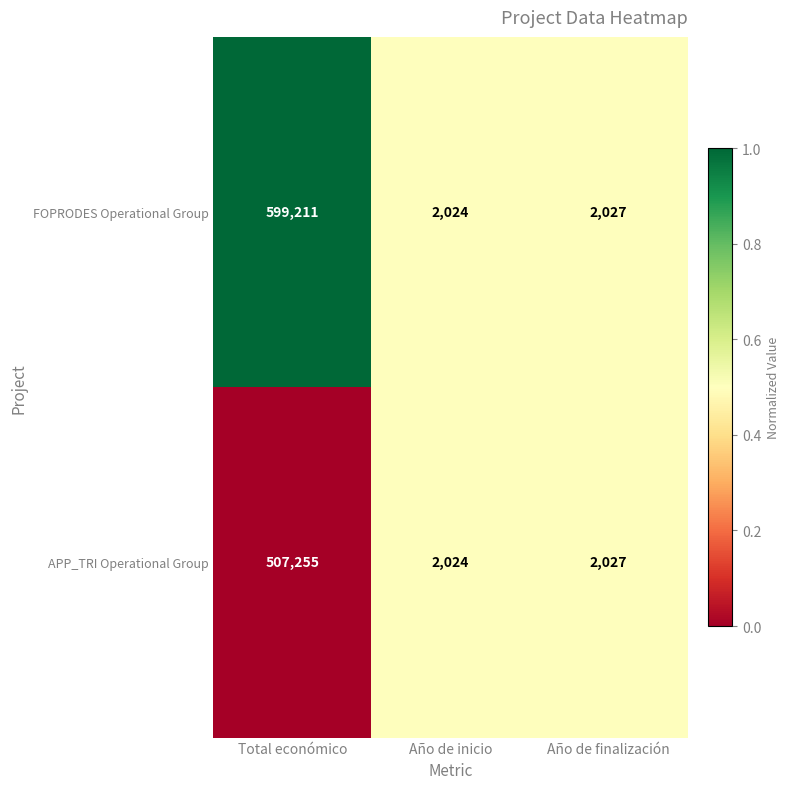

Which label corresponds to the largest value in the chart?

Total económico